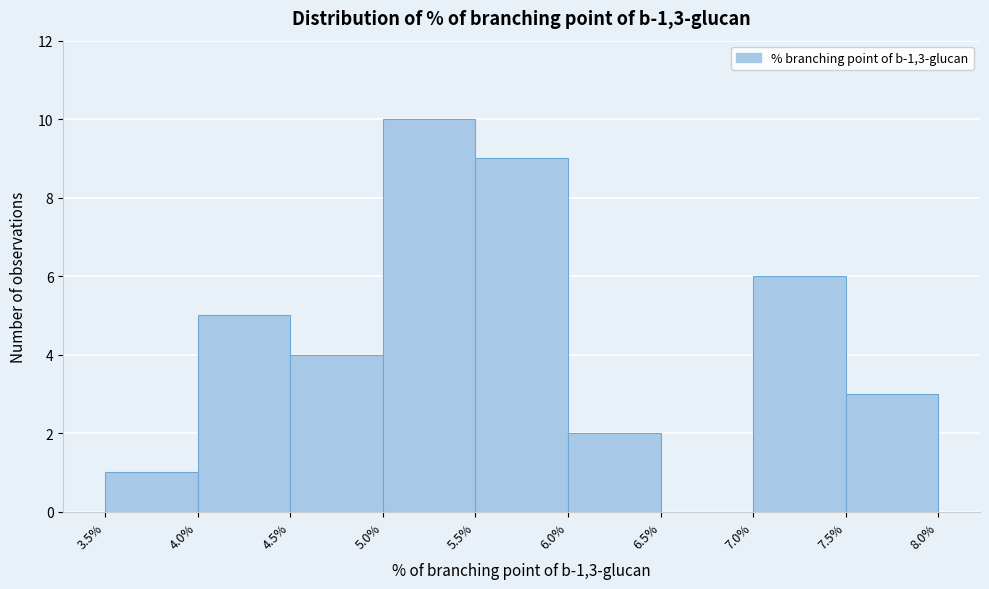

How tall is the bar that spans 3.5% to 4.0% on the x-axis? The values are not printed on the chart, so give them approximately, as read against the axis.

1